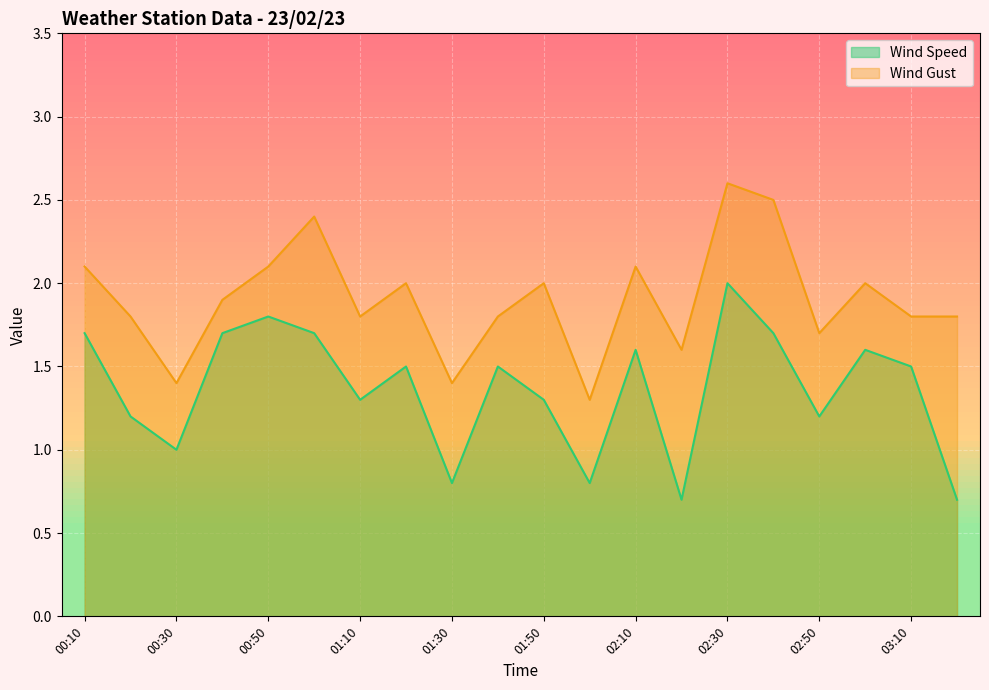

What is the difference between the maximum and second lowest values in the Wind Gust series?

1.2